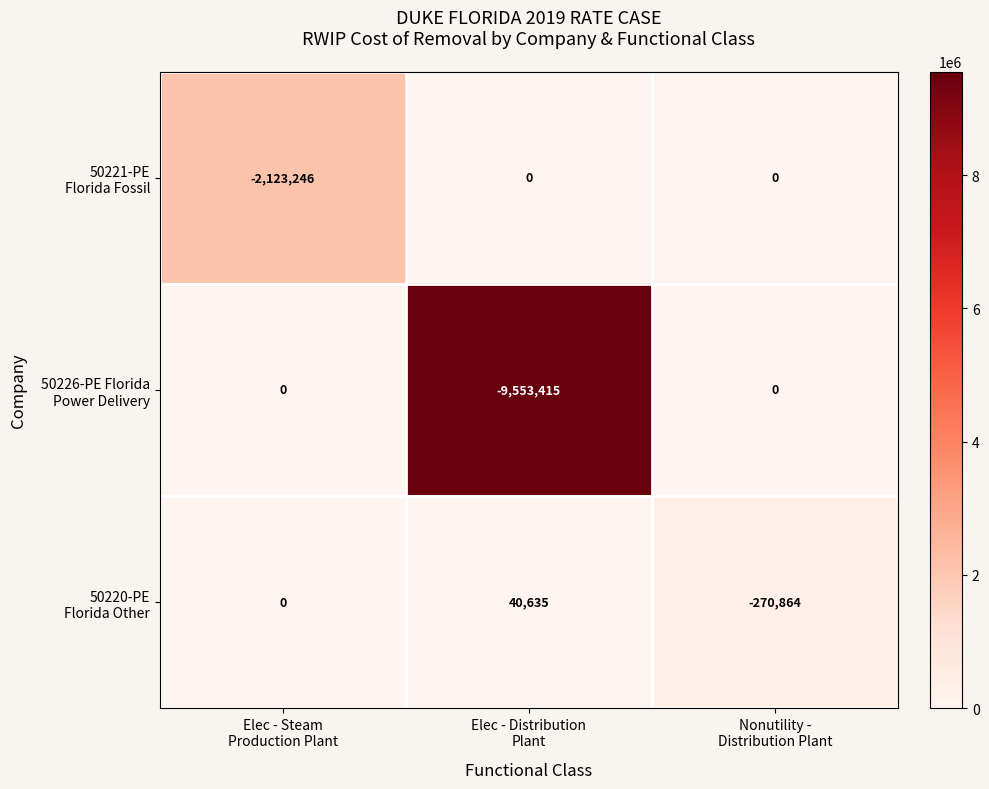

What is the maximum value shown in the chart?

40635